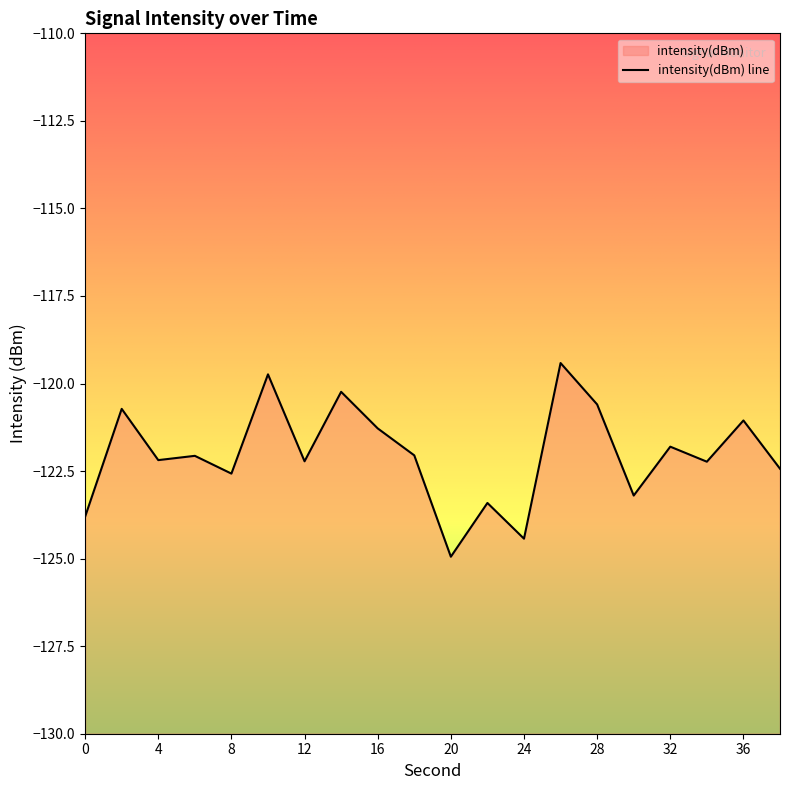

Reading left to right, what are all the values shown in this chart?

0=-123.8	2=-120.7	4=-122.2	6=-122.1	8=-122.6	10=-119.7	12=-122.2	14=-120.2	16=-121.3	18=-122.1	20=-124.9	22=-123.4	24=-124.4	26=-119.4	28=-120.6	30=-123.2	32=-121.8	34=-122.2	36=-121.1	38=-122.4